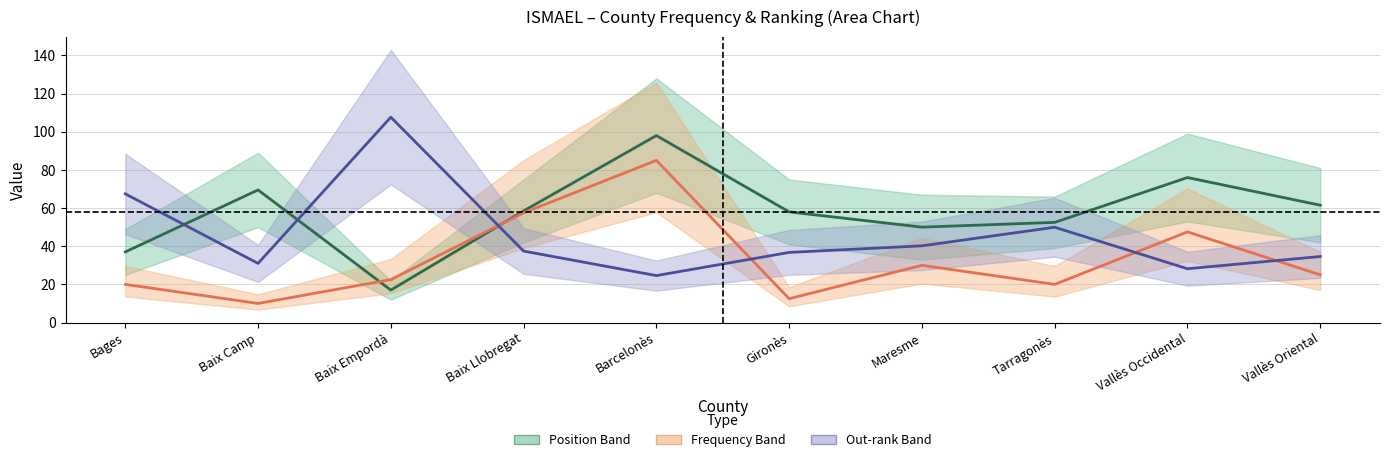

What position from the left is Barcelonès?

5